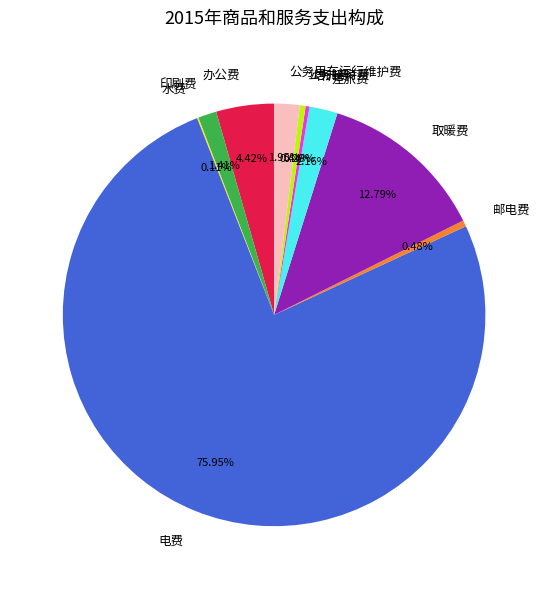

Between 办公费 and 公务接待费, which is larger?

办公费